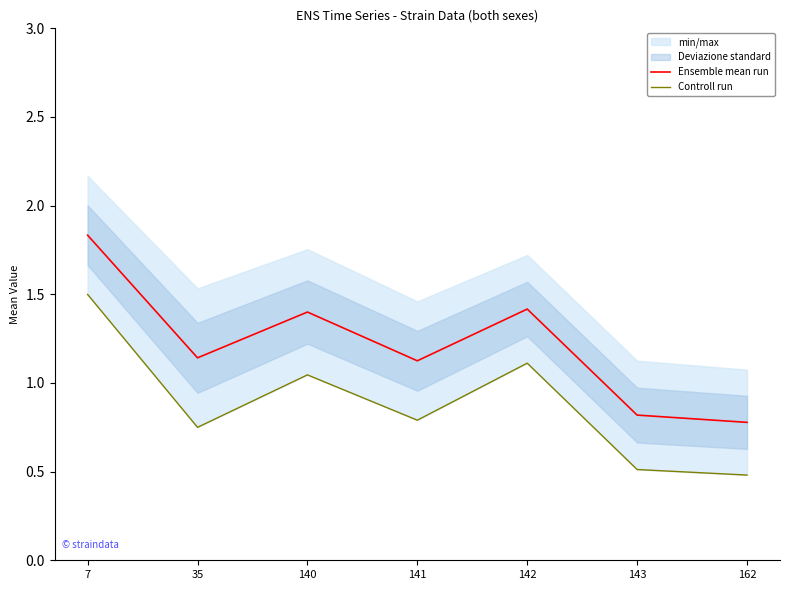

Where is the first local maximum for Controll run?

140